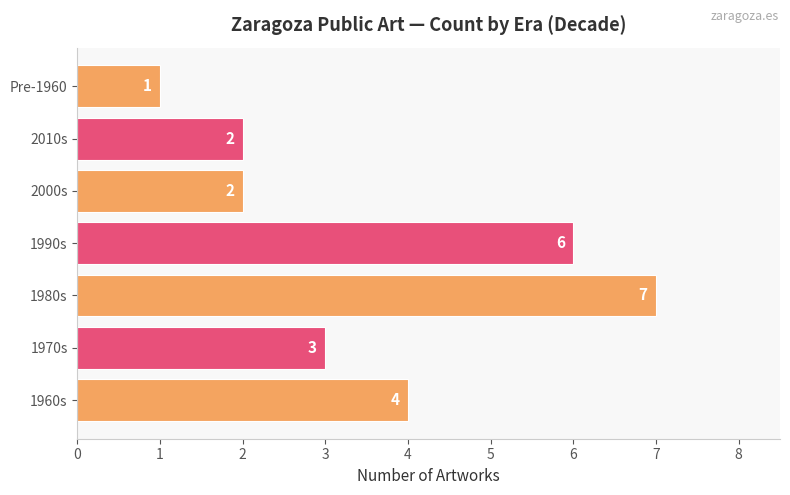

What is the difference between the second highest and second lowest values?

4